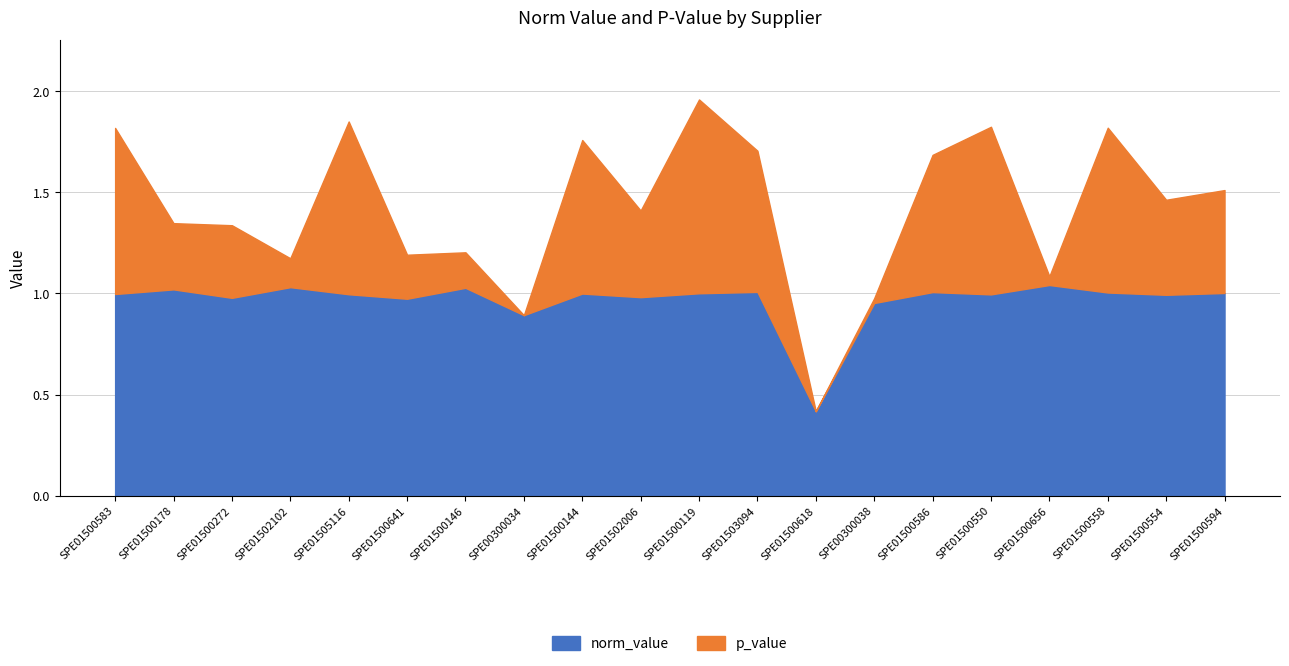

What is the label of the 13th point from the left?

SPE01500618